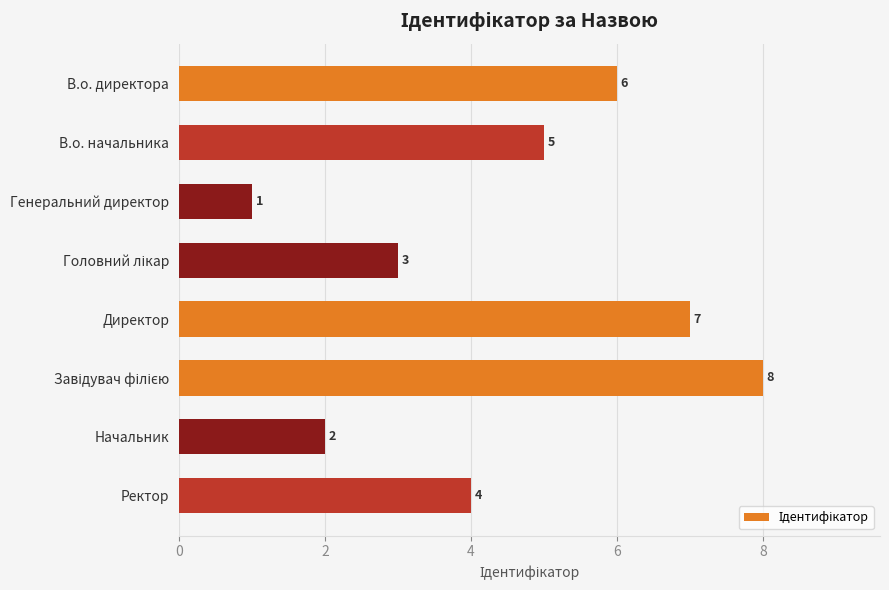

How many bars are there in total?

8